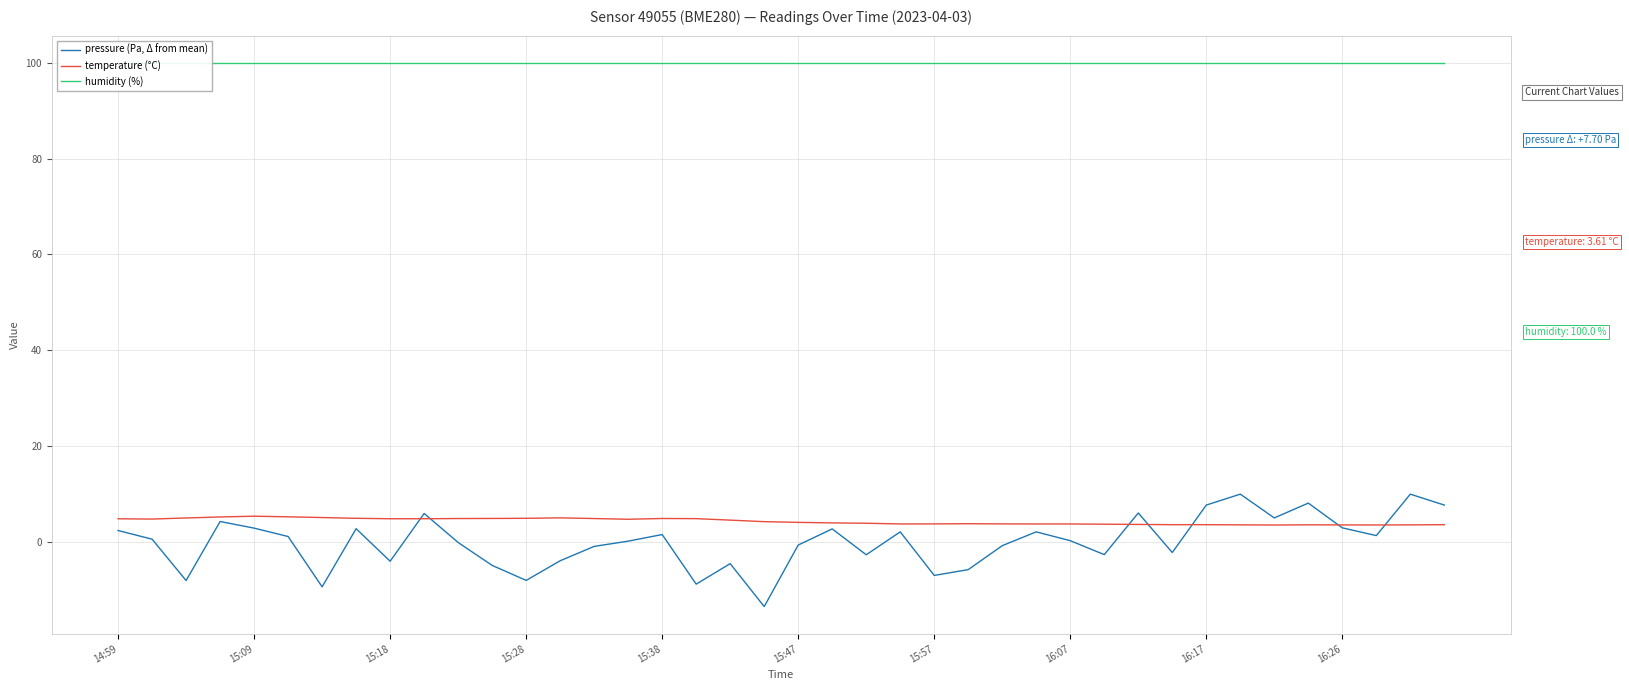

How many data points in pressure (Pa, Δ from mean) are less than 0?

18